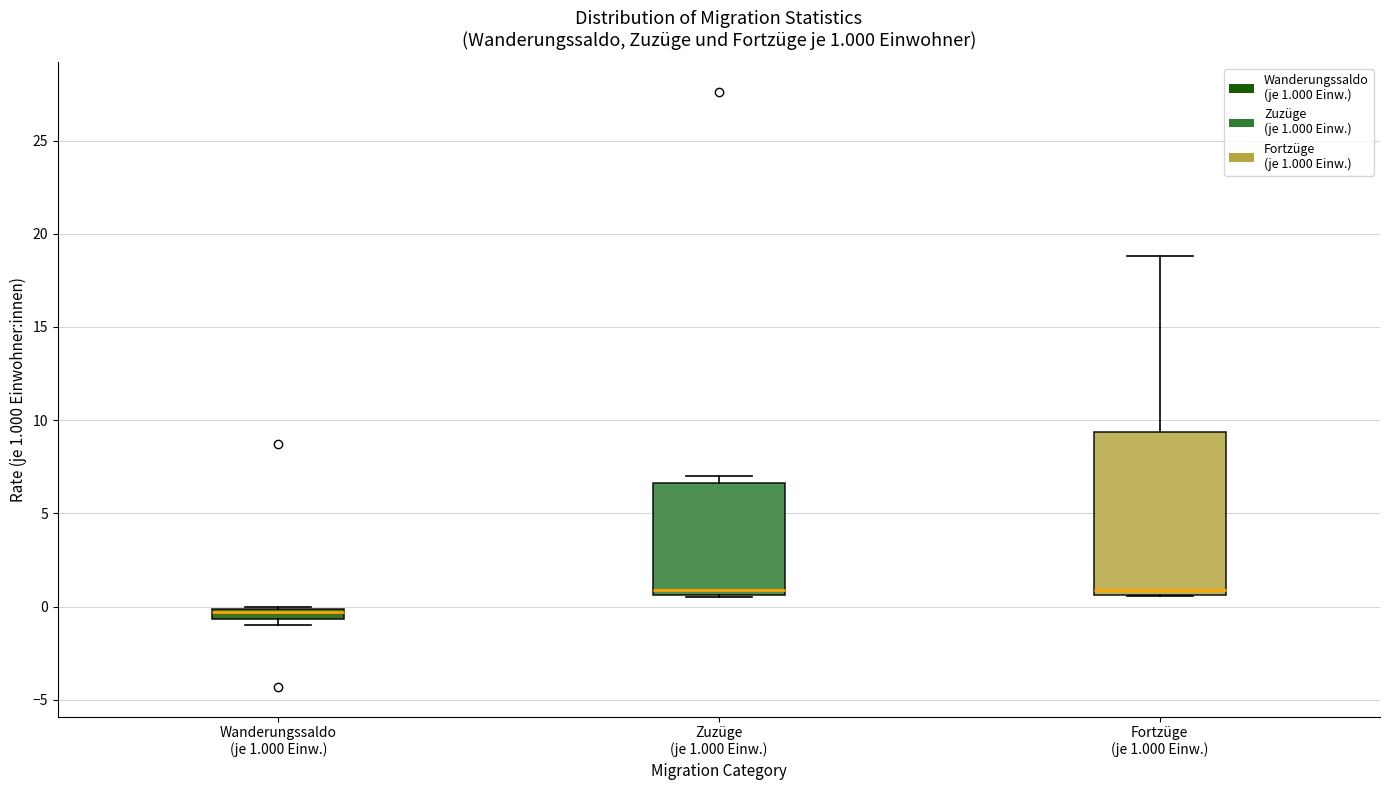

Which box has the lowest median line?

Wanderungssaldo (je 1.000 Einw.)